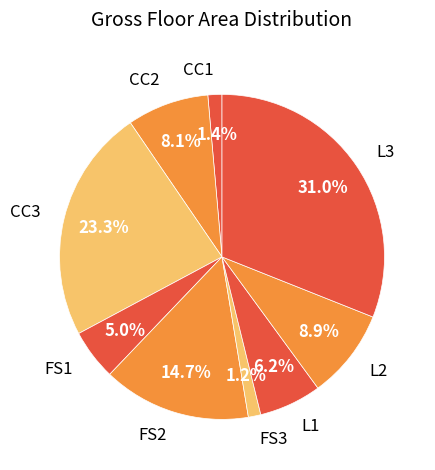

How much of the chart is everything except FS1?

95.0%